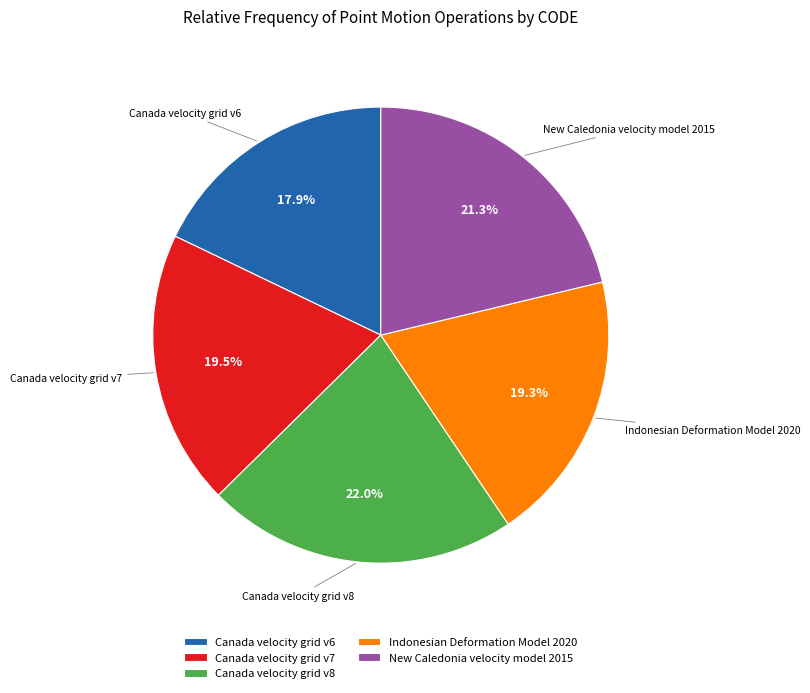

True or false: Canada velocity grid v8 accounts for 22% of the total.

True